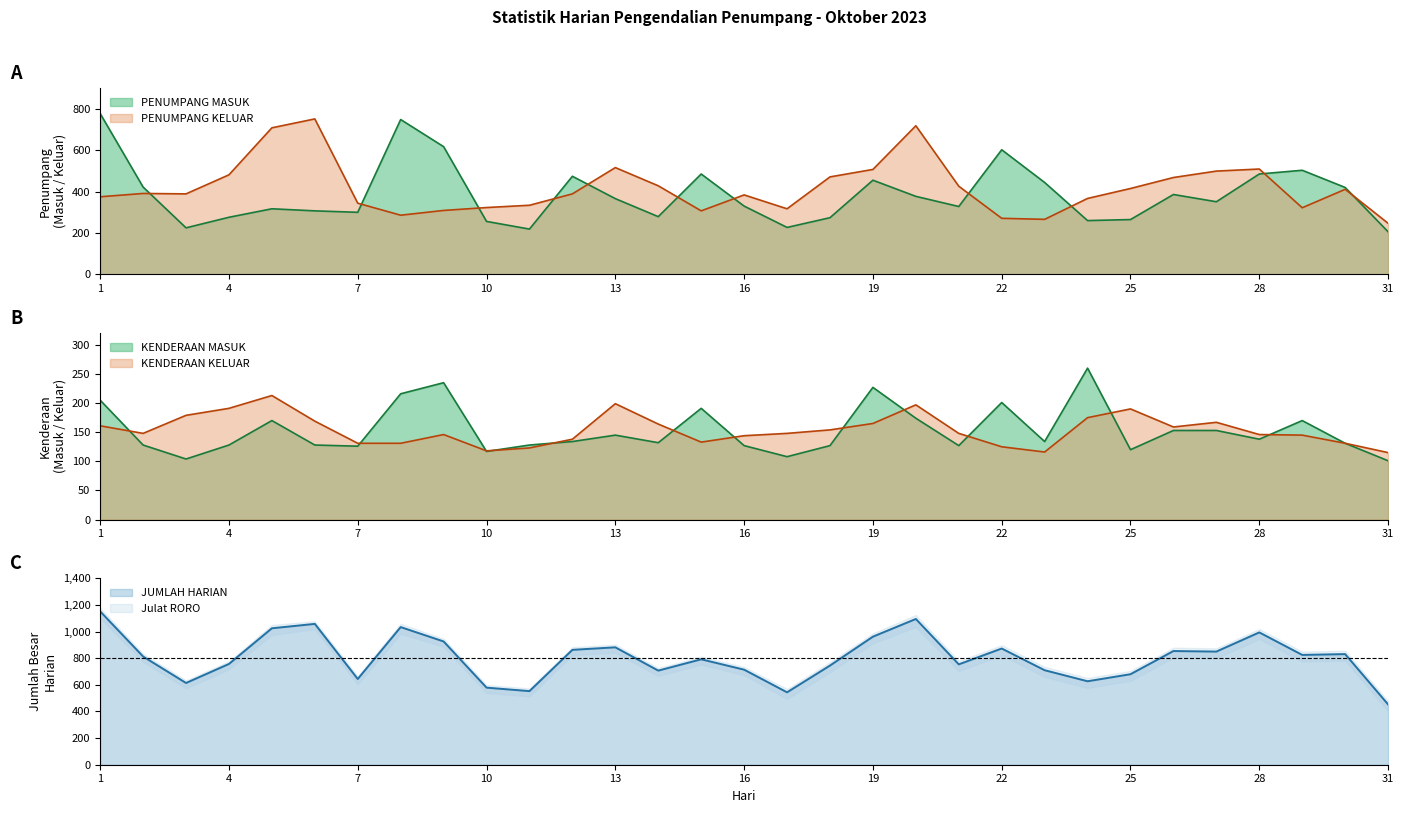

What is the lowest value of the KENDERAAN MASUK series?

101